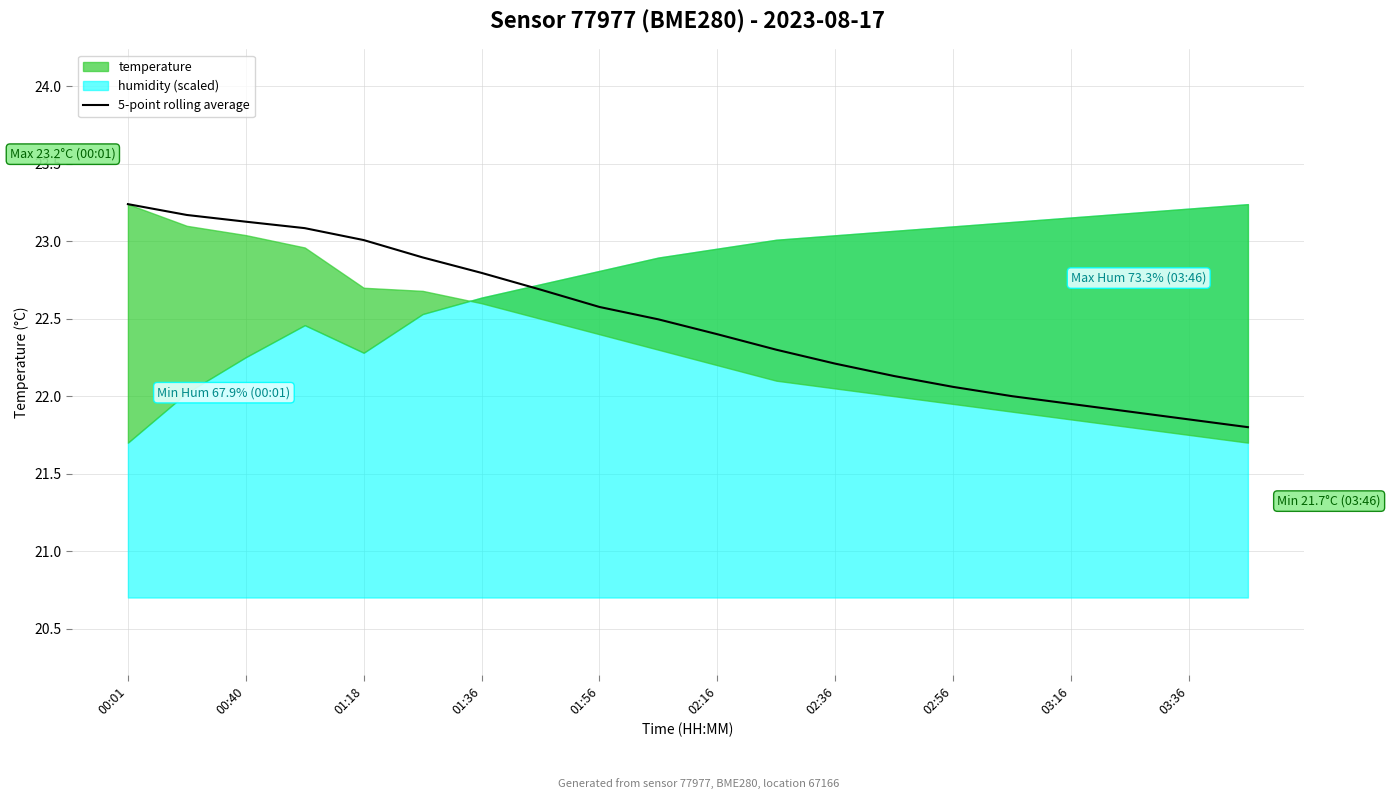

What is the difference between the second highest and second lowest values?

1.3